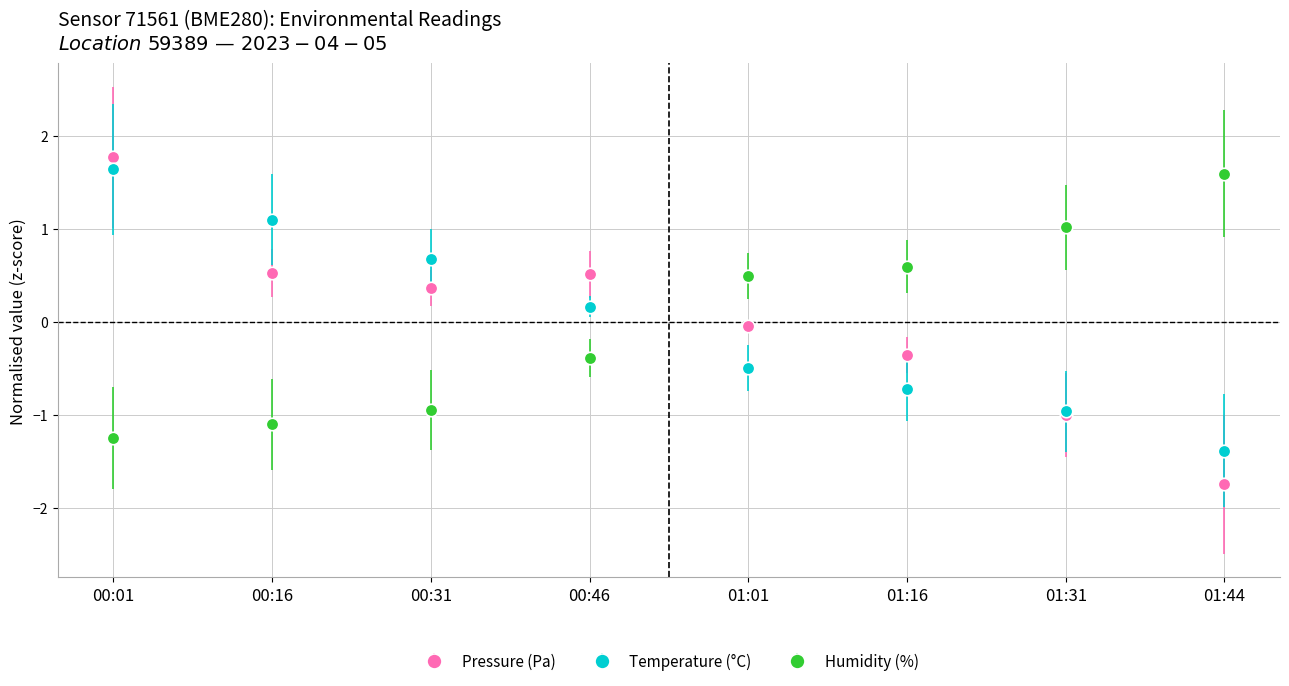

Which series has the largest range (max minus min)?

Pressure (Pa)